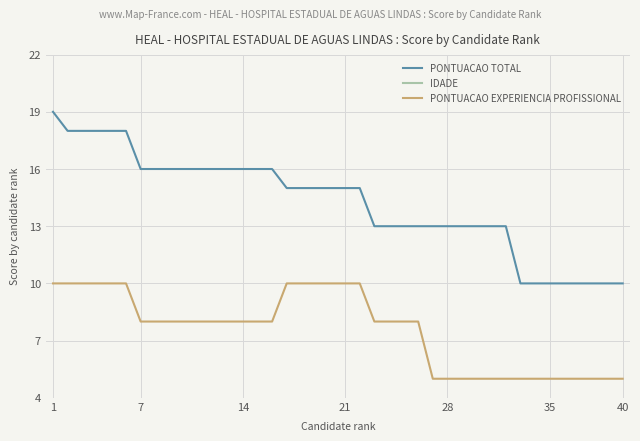

What is the highest value of the PONTUACAO EXPERIENCIA PROFISSIONAL series?

10